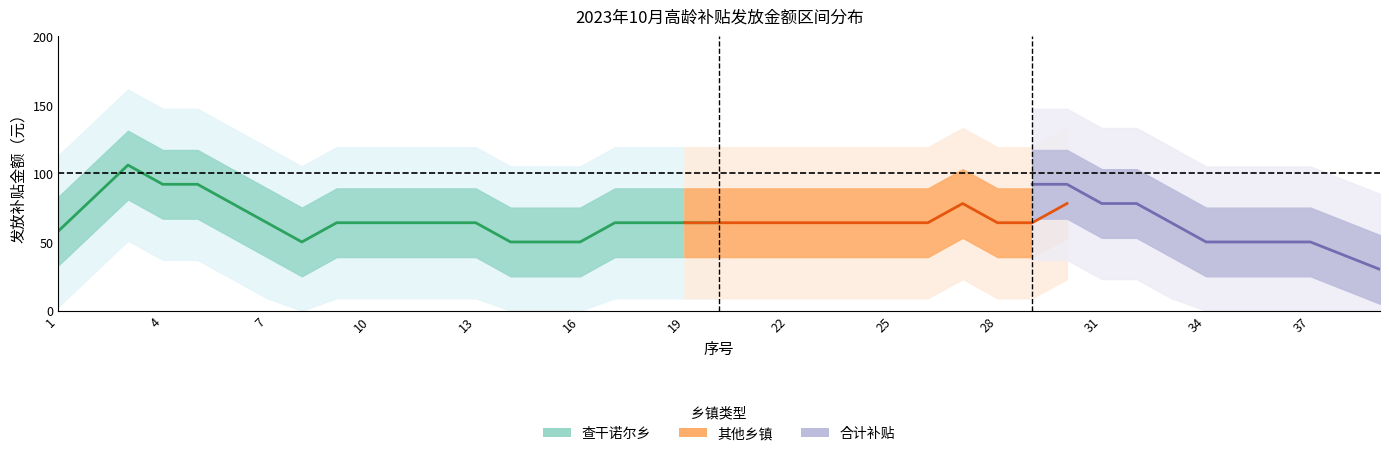

Does the chart have visible grid lines?

No